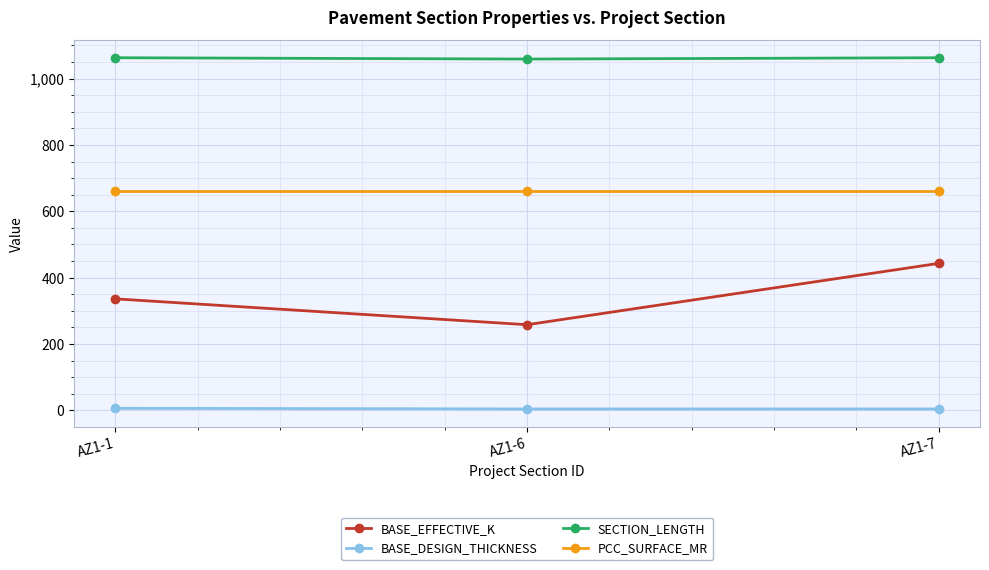

Is this an area chart (filled region under the line)?

No